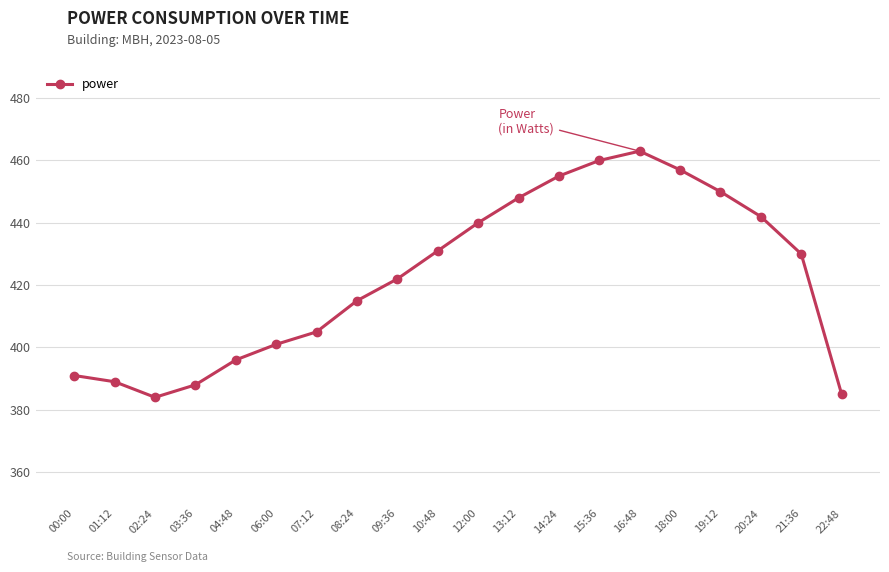

How many points are lower than both their immediate neighbors (excluding endpoints)?

1